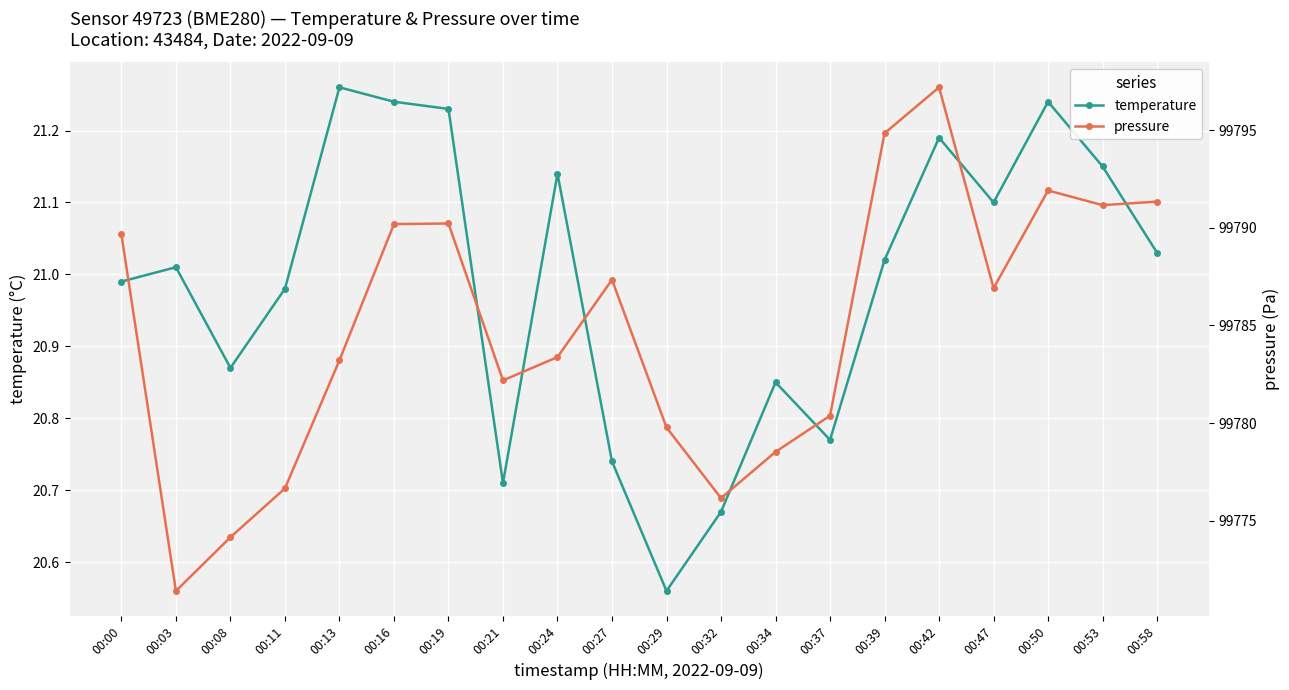

In pressure, how many points are higher than both neighbors (excluding endpoints)?

4